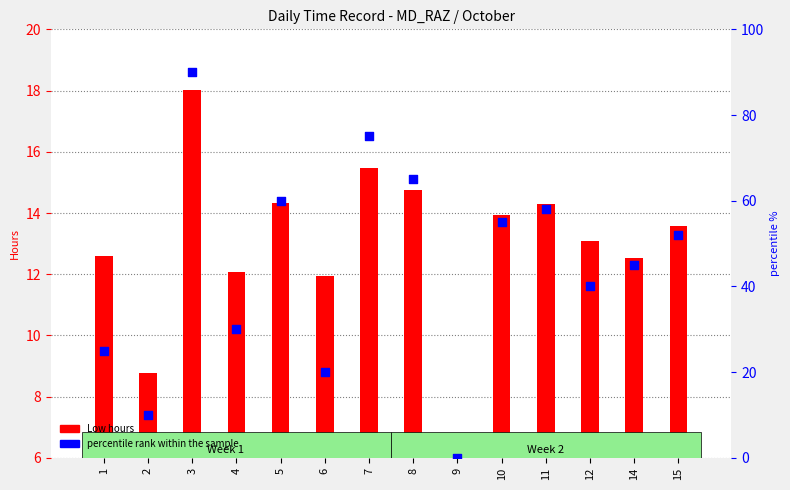

At which category is the sum across all series the highest?

3